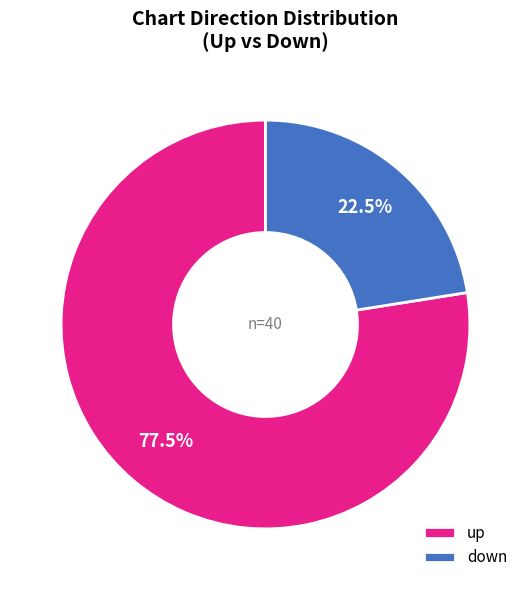

Is the sum of up and down greater than half?

Yes